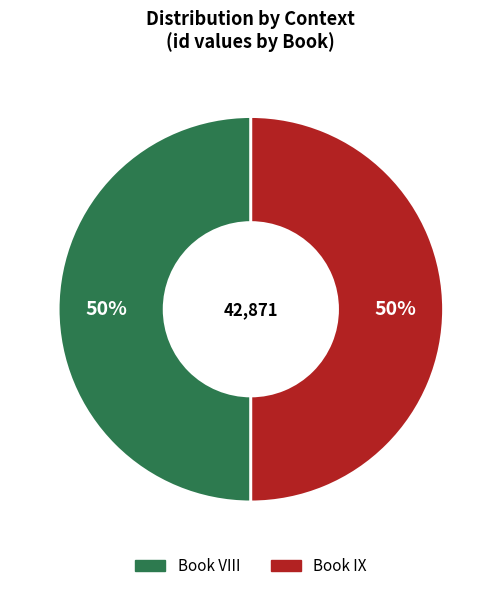

Approximately how many times larger is the value at Book VIII compared to Book IX?

1.0